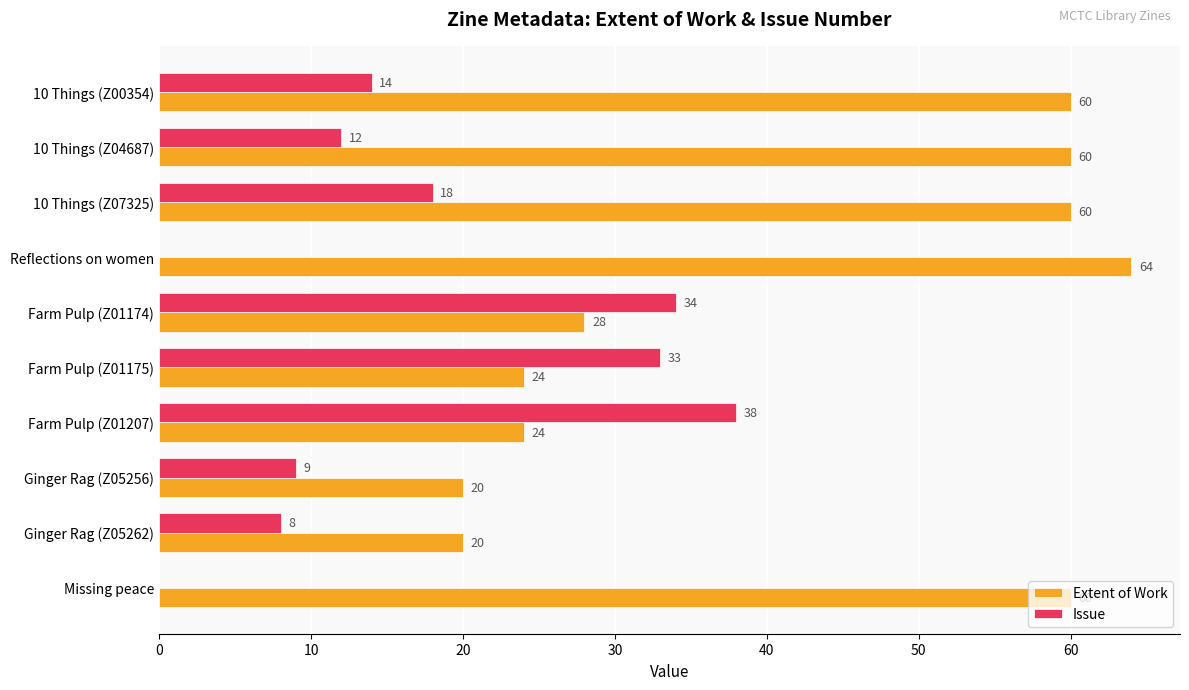

Which category has the highest value across all series?

Reflections on women